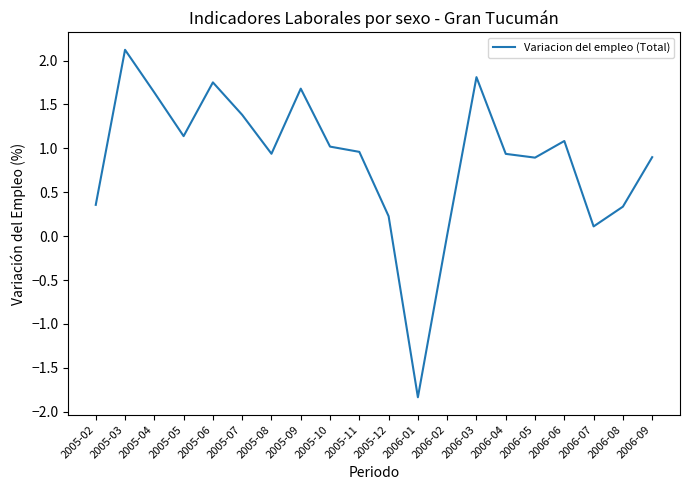

Is this an area chart (filled region under the line)?

No